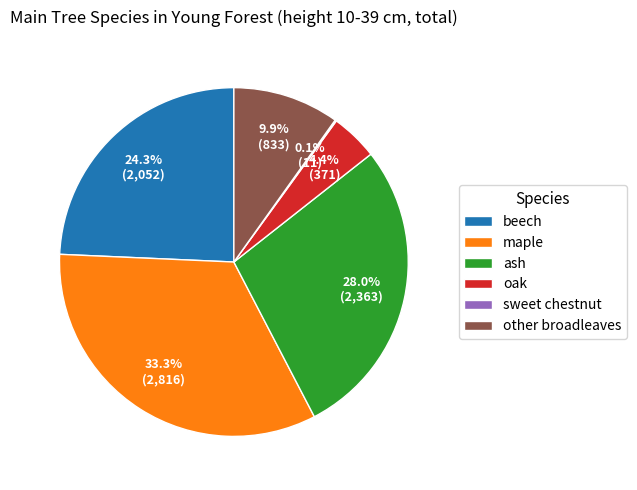

What percentage is NOT represented by ash?

72.0%